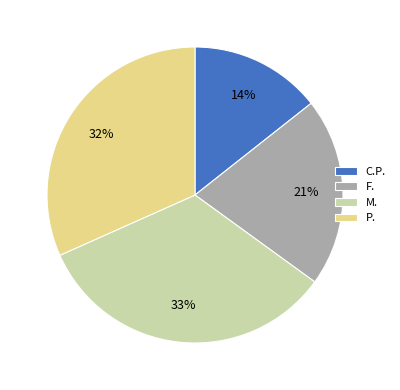

To the nearest percent, what is the difference between the largest and smallest slice percentages?

19%